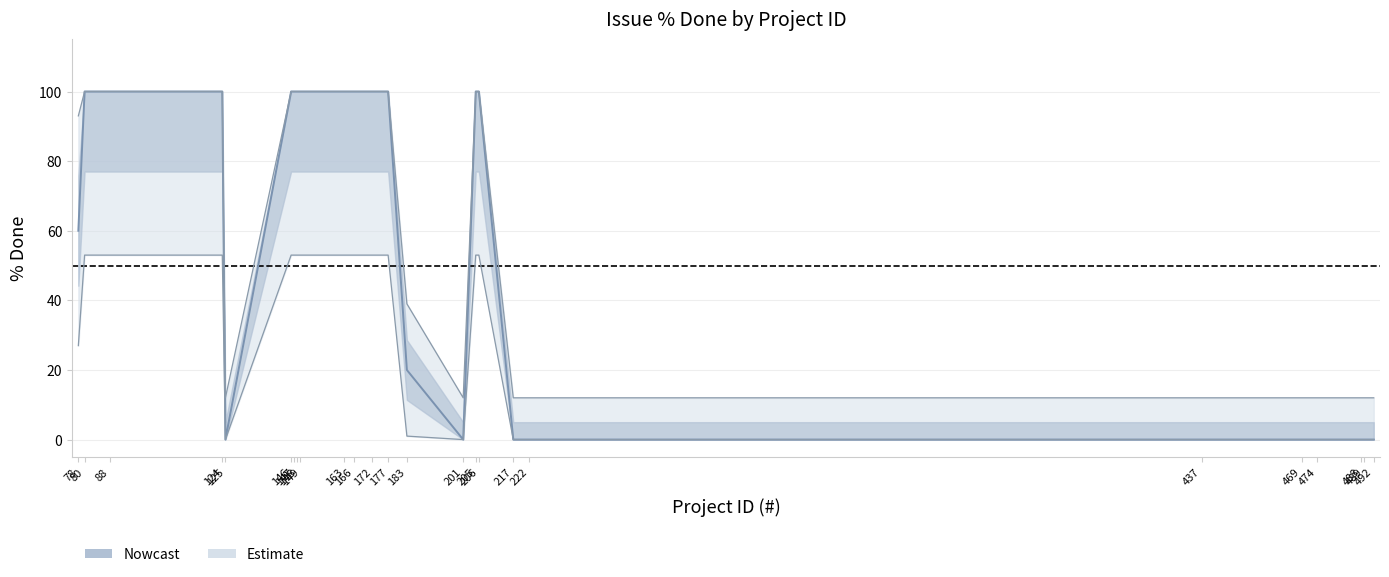

How many interior local valleys (lower than both neighbors) does the data have?

2